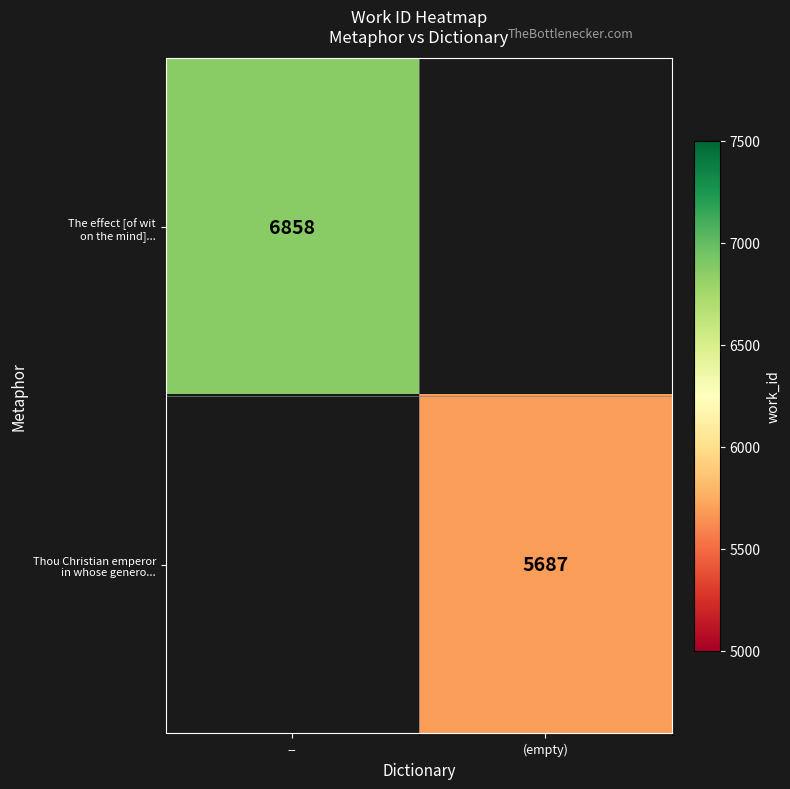

List the series in order of their peak value, highest first.

The effect [of wit on the mind]..., Thou Christian emperor in whose genero...